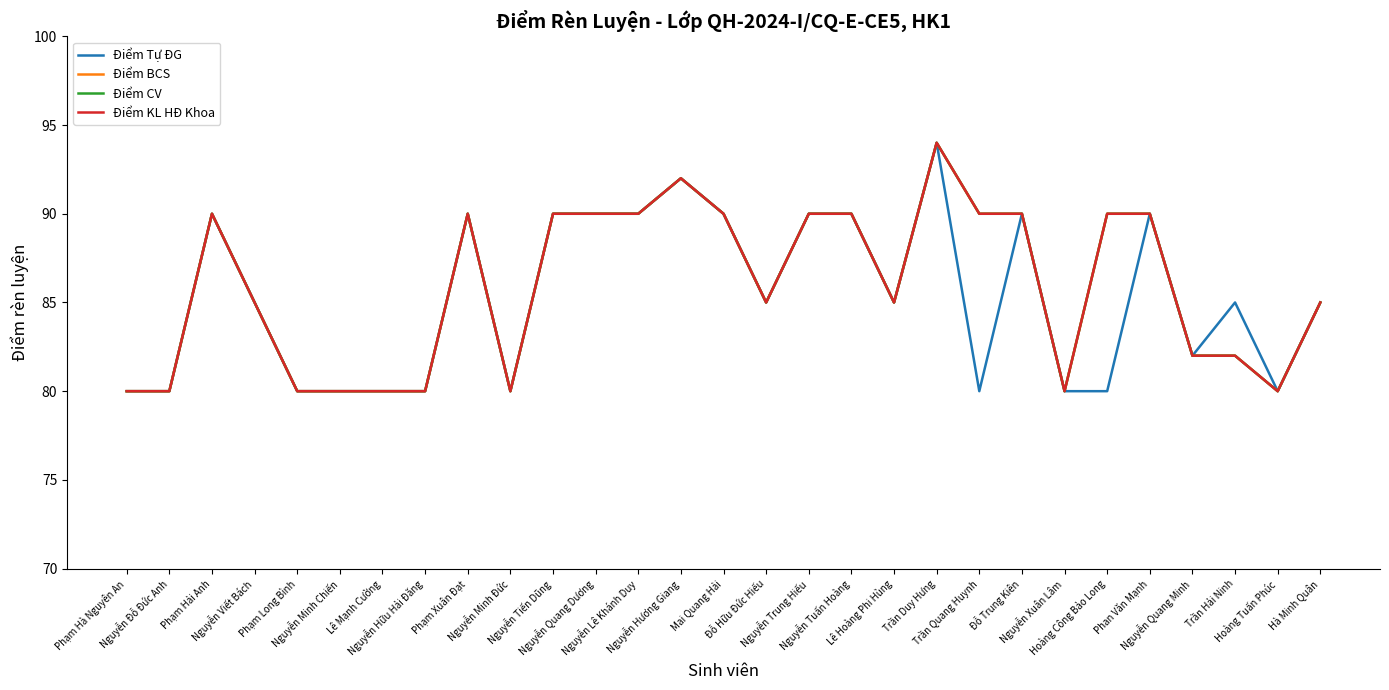

How many interior local valleys does the Điểm Tự ĐG series have?

6